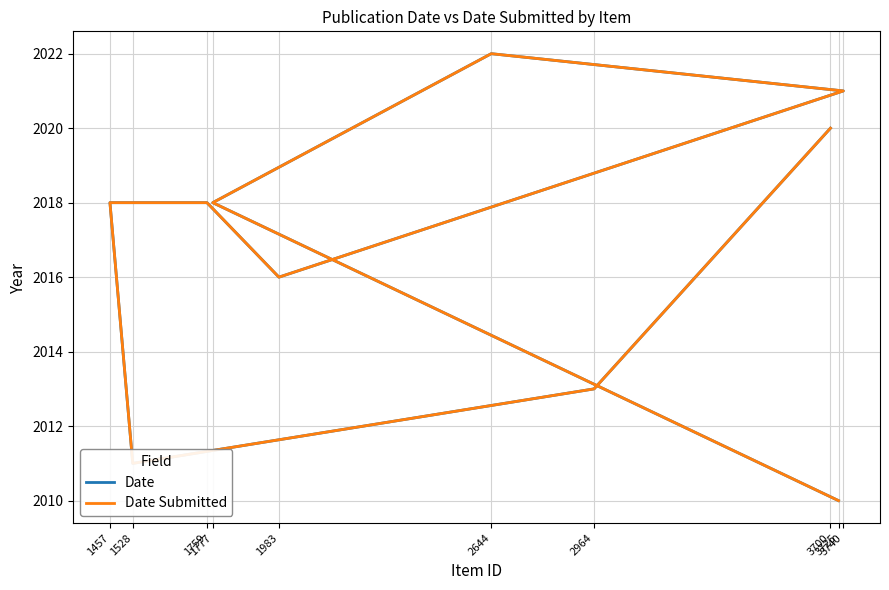

Which category has the highest value in the Date series?

2644